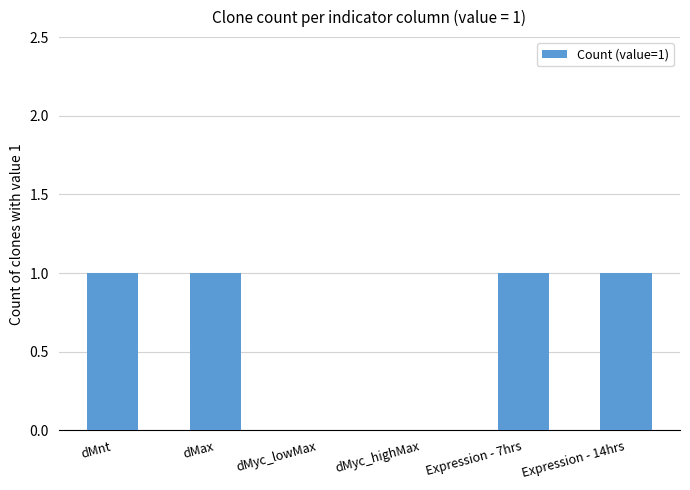

Count the number of categories in the chart.

6